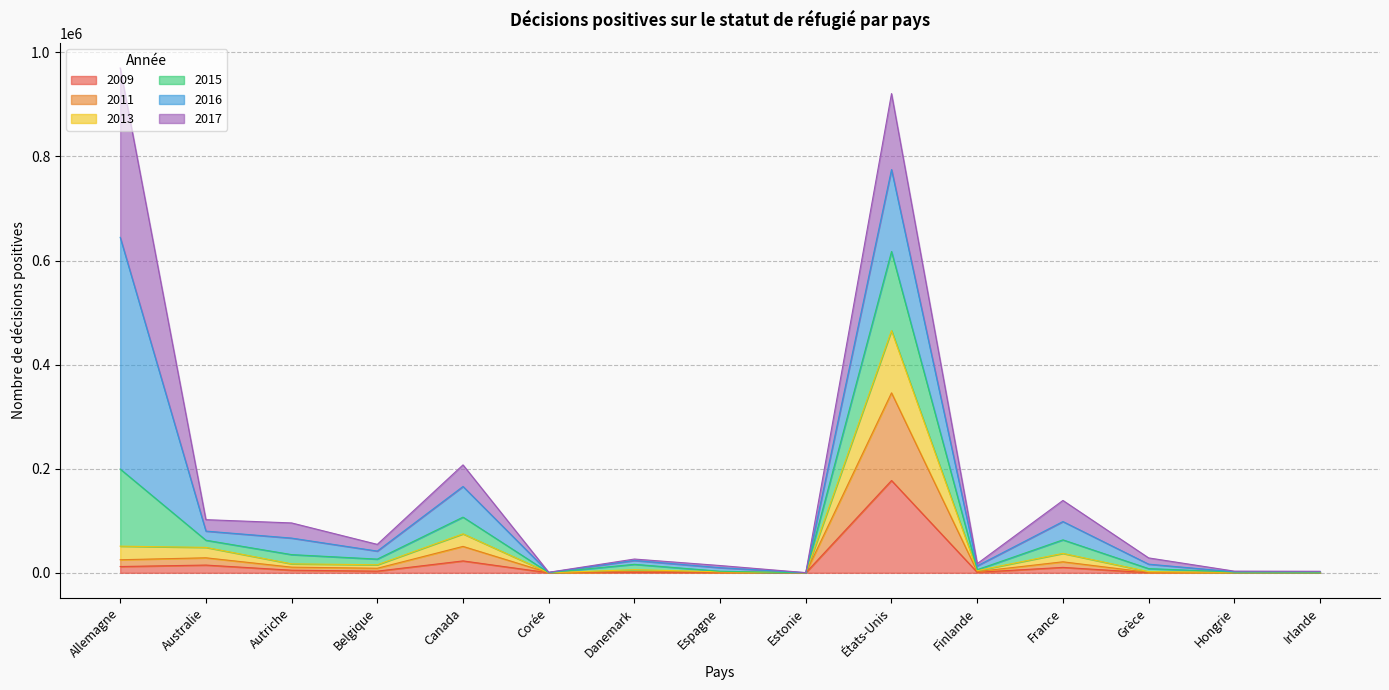

Does the chart display data point markers on the line(s)?

No